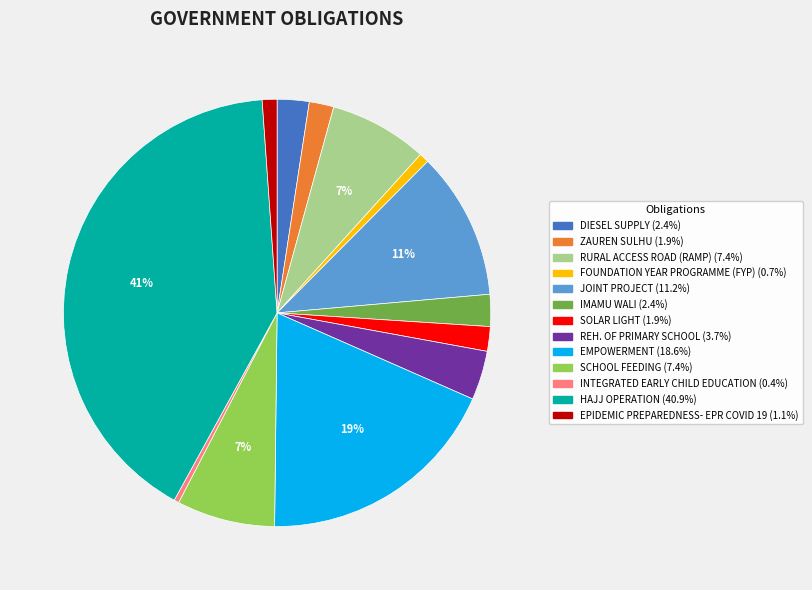

Is the sum of FOUNDATION YEAR PROGRAMME (FYP) and DIESEL SUPPLY greater than half?

No